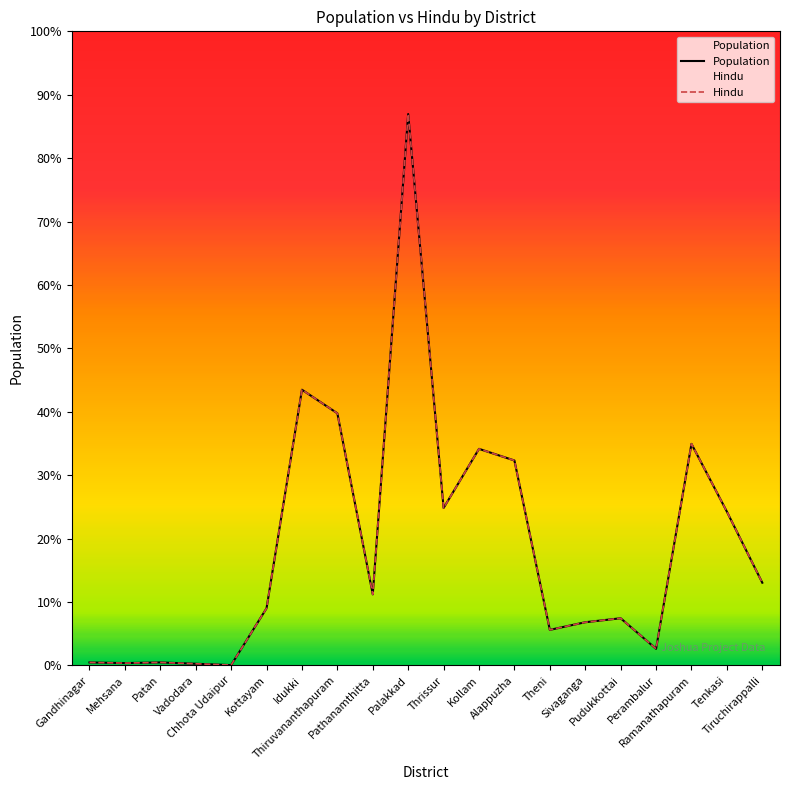

What is the label of the 2nd point from the right?

Tenkasi